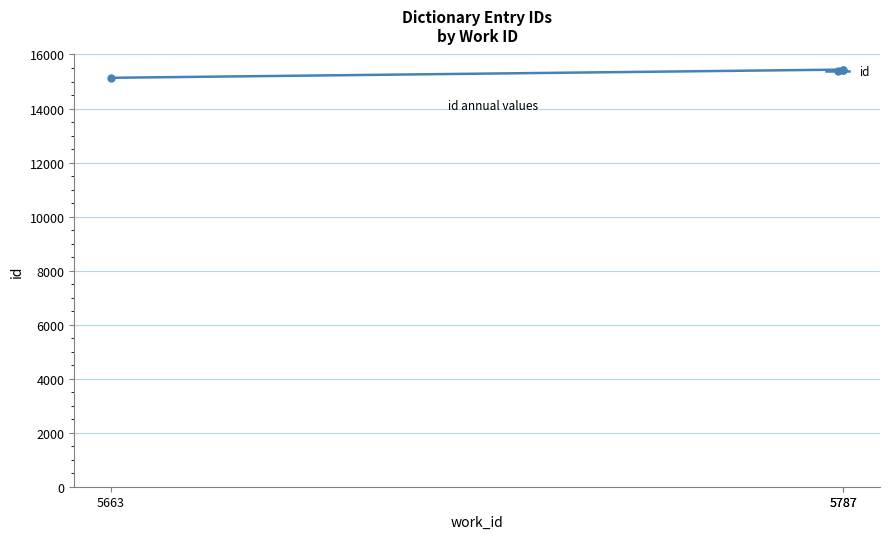

Rank the categories by value from highest to lowest.

5787, 5787, 5663